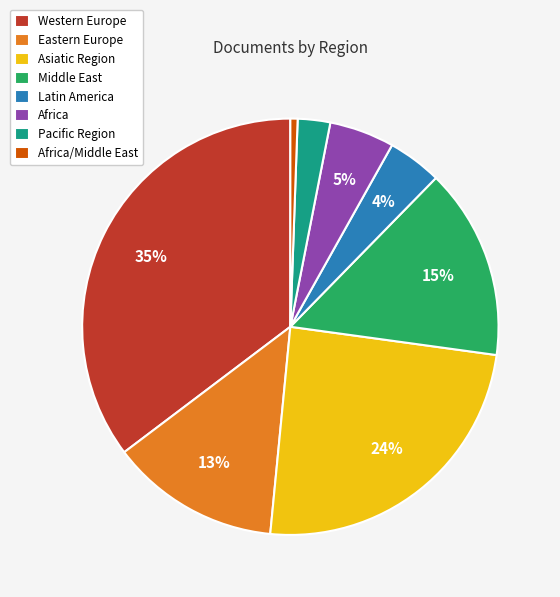

To the nearest percent, what is the average slice percentage?

12%